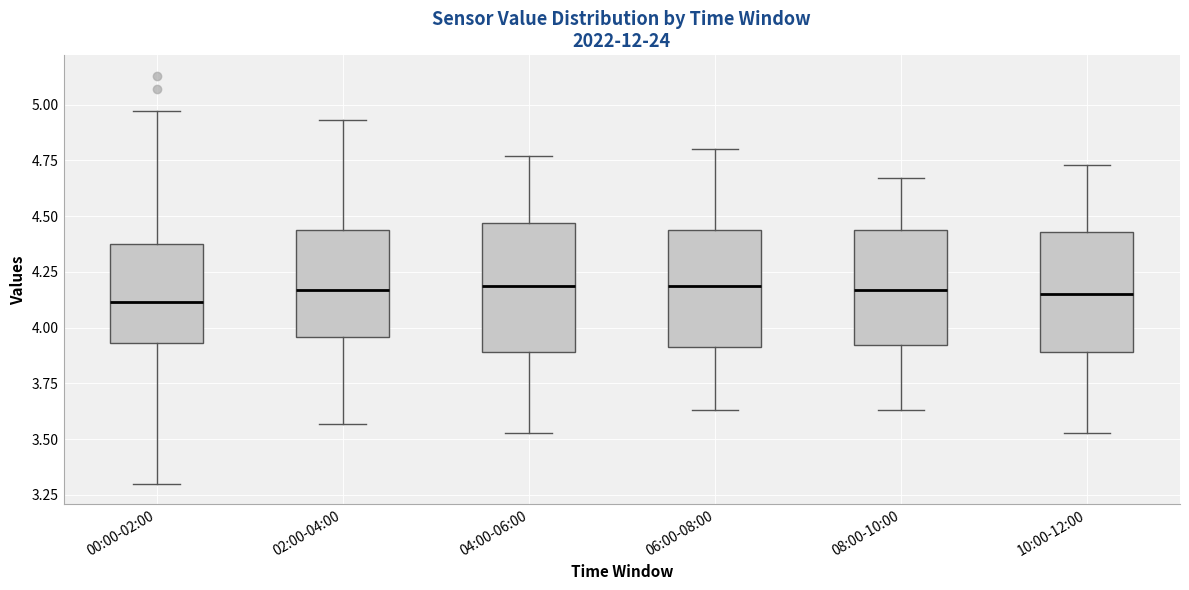

Reading left to right, read every box against the y-axis: the position of its median line, the range the box covers, and the ends of its whiskers. The values are not printed on the chart, so give them approximately, as read against the axis.

00:00-02:00: median 4.10, box 3.95 to 4.40, whiskers 3.30 to 4.95
02:00-04:00: median 4.15, box 3.95 to 4.45, whiskers 3.55 to 4.95
04:00-06:00: median 4.20, box 3.90 to 4.45, whiskers 3.55 to 4.75
06:00-08:00: median 4.20, box 3.90 to 4.45, whiskers 3.65 to 4.80
08:00-10:00: median 4.15, box 3.90 to 4.45, whiskers 3.65 to 4.65
10:00-12:00: median 4.15, box 3.90 to 4.45, whiskers 3.55 to 4.75